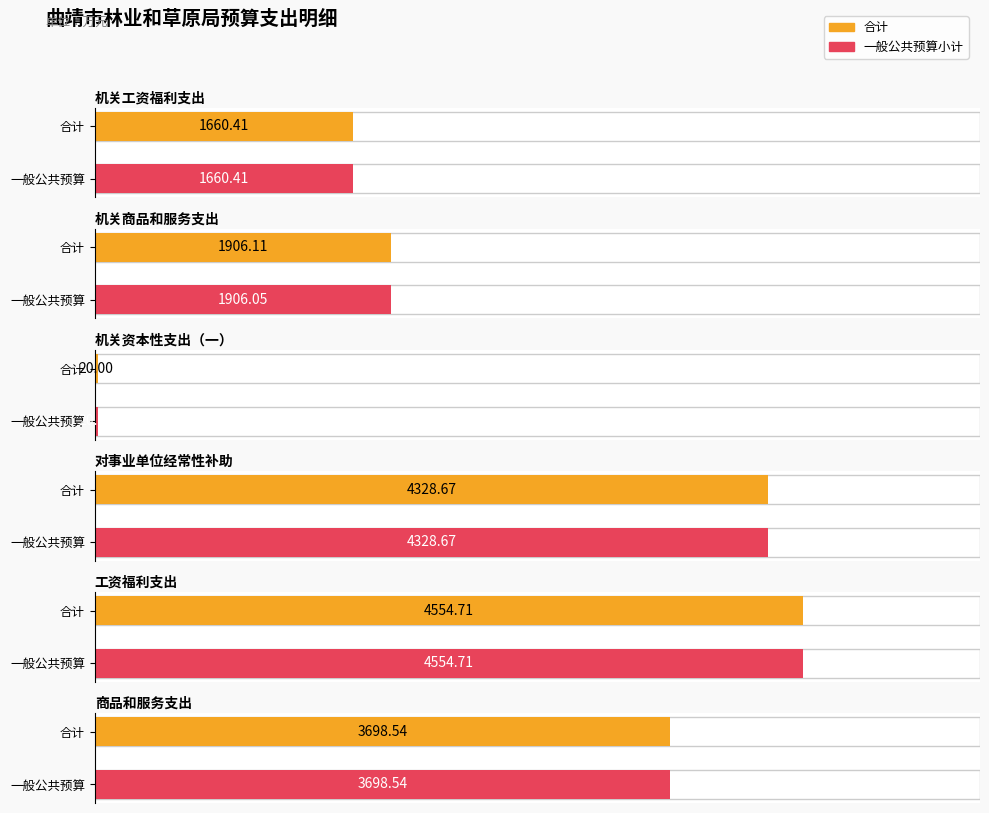

Between 机关工资福利支出 and 机关资本性支出（一）, which is larger?

机关工资福利支出